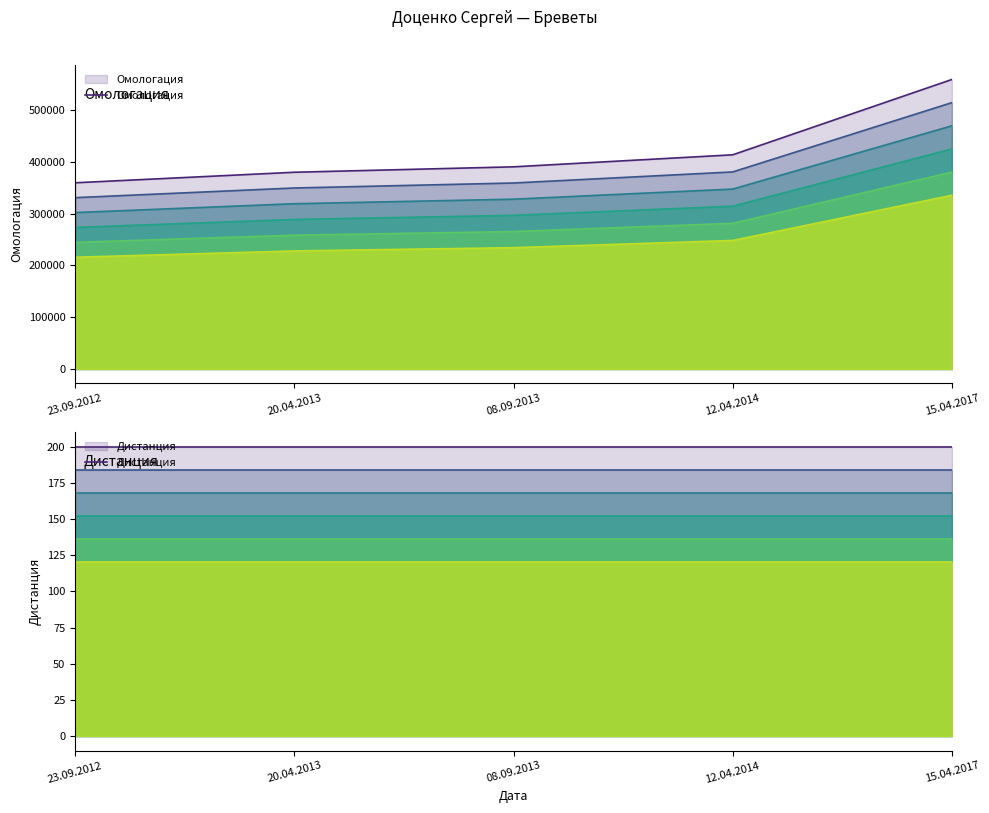

The value of Омологация at 12.04.2014 is 135994. True or false?

False